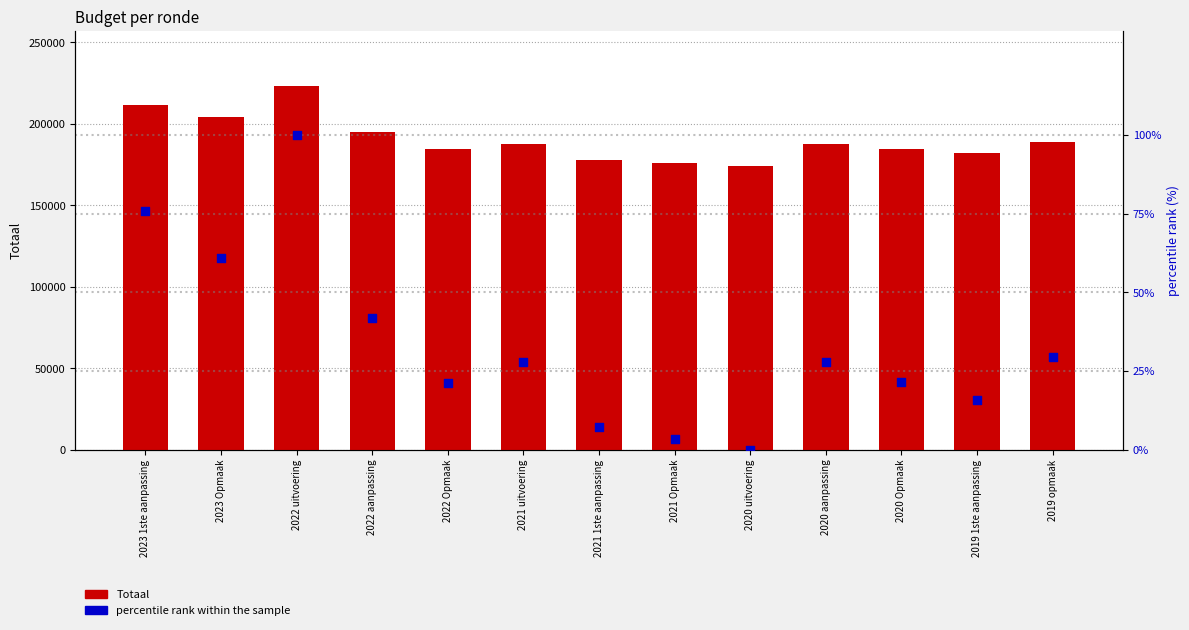

Which series contains the highest Y value?

Totaal